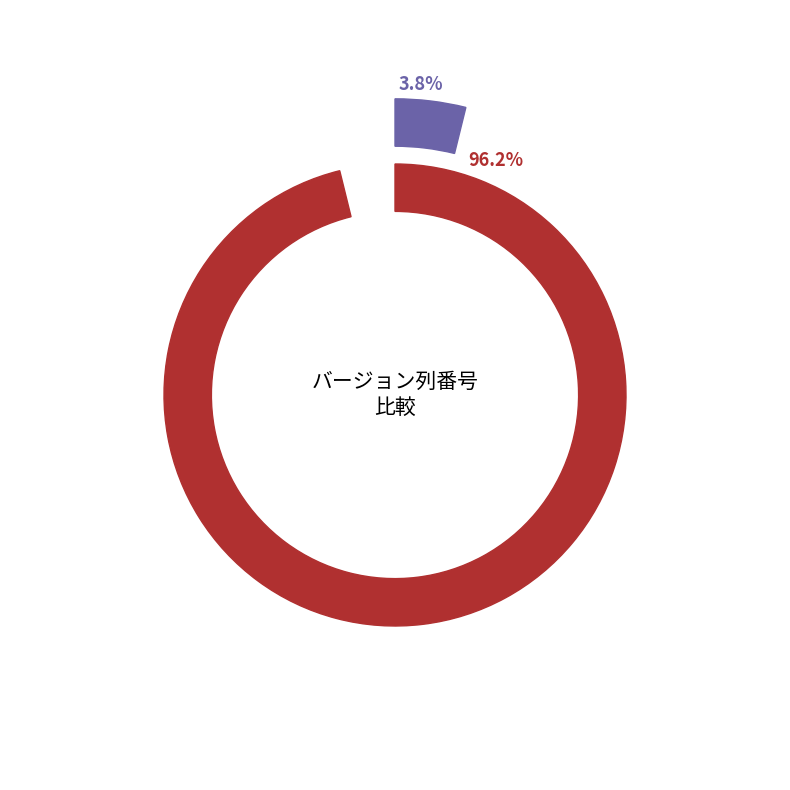

What percentage is the 単位区画の設定 slice, to the nearest percent?

96%